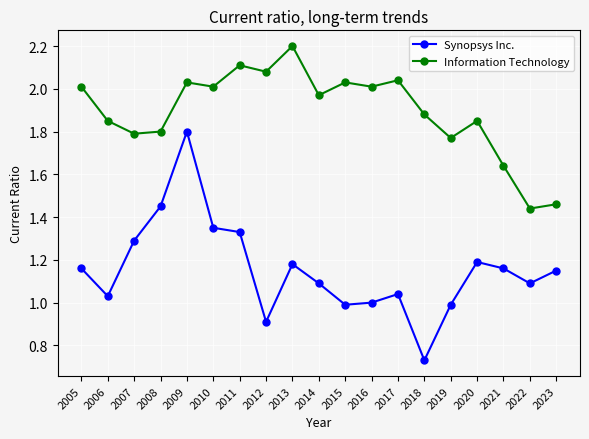

What is the greatest value displayed?

2.2